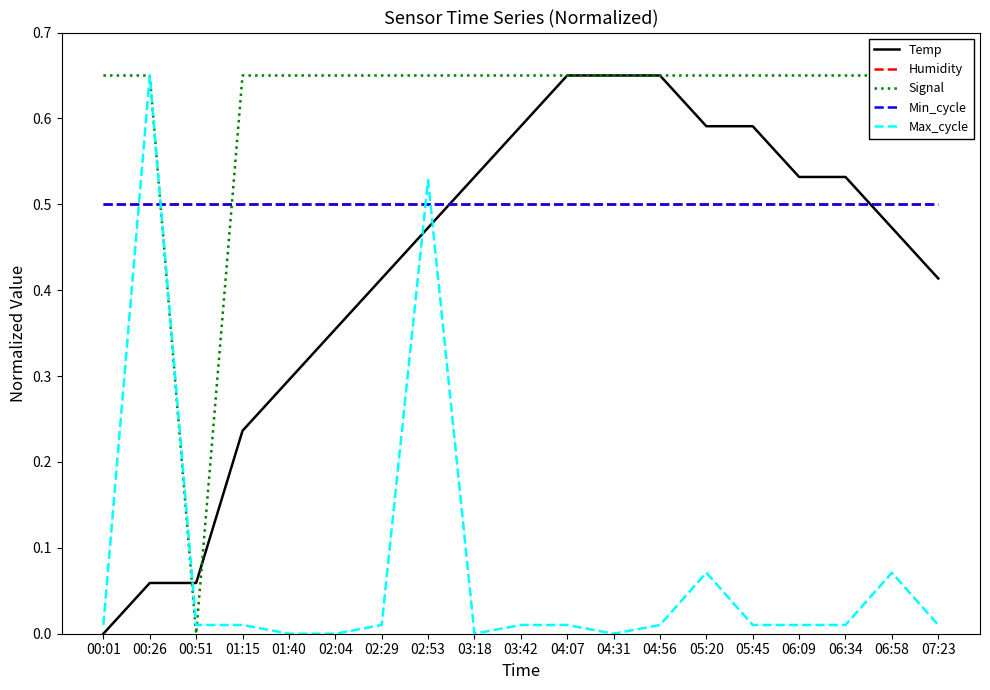

At 02:04, list the series in order from smallest to largest.

Max_cycle, Temp, Humidity, Min_cycle, Signal